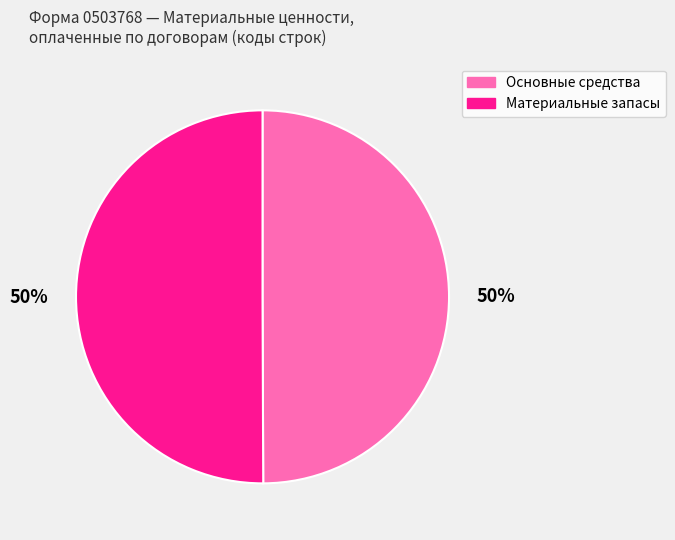

Approximately how many times larger is the value at Материальные запасы compared to Основные средства?

1.0